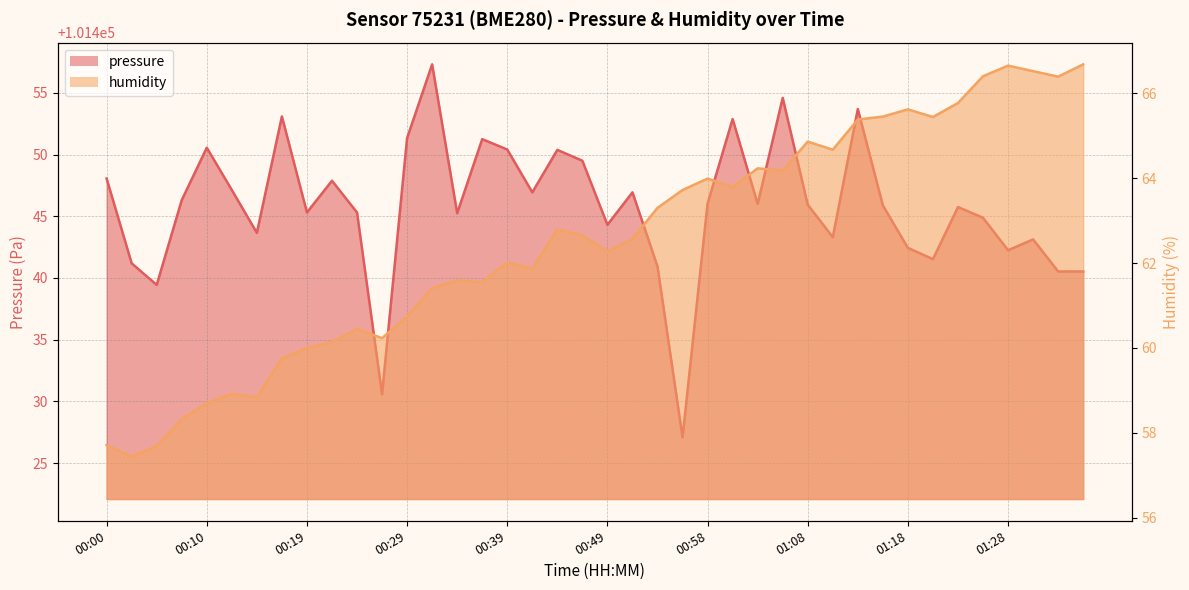

Which series has the largest total across all categories?

pressure